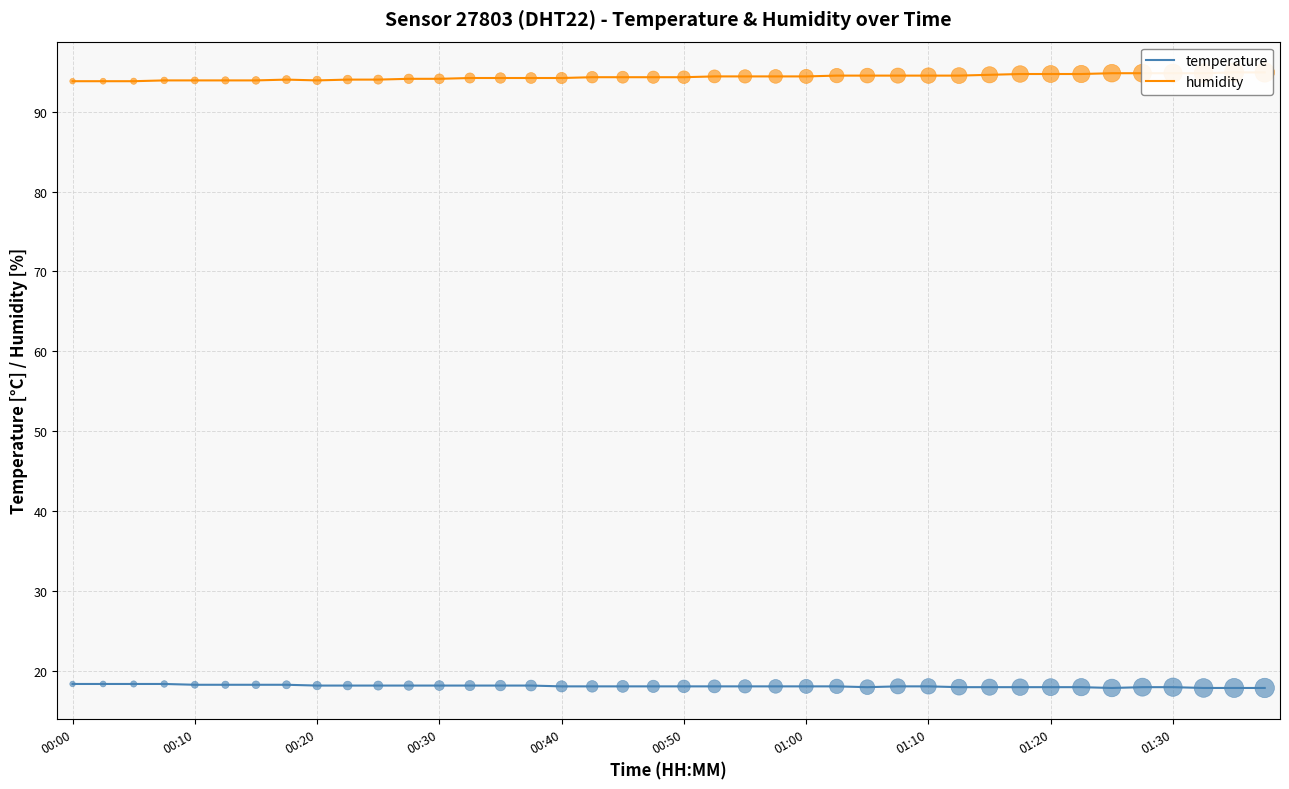

Which series reaches the minimum Y coordinate?

temperature